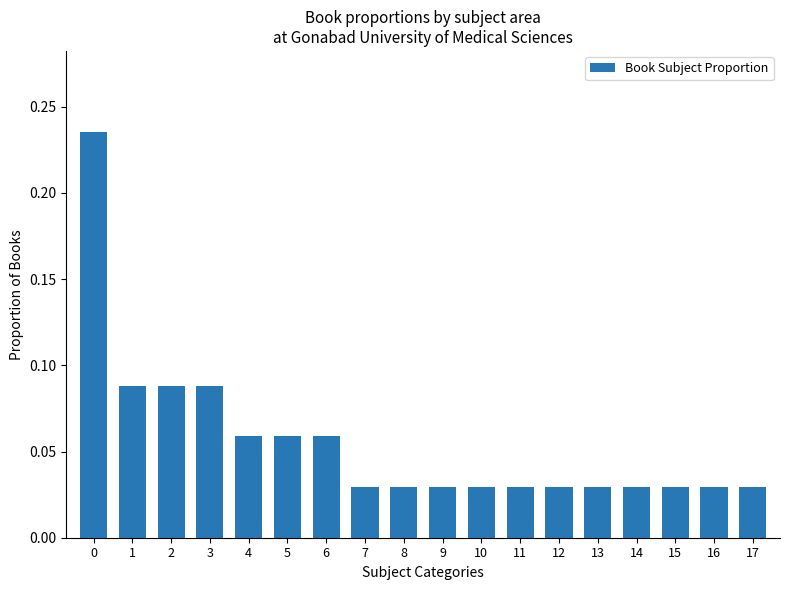

Between 3 and 12, which is larger?

3